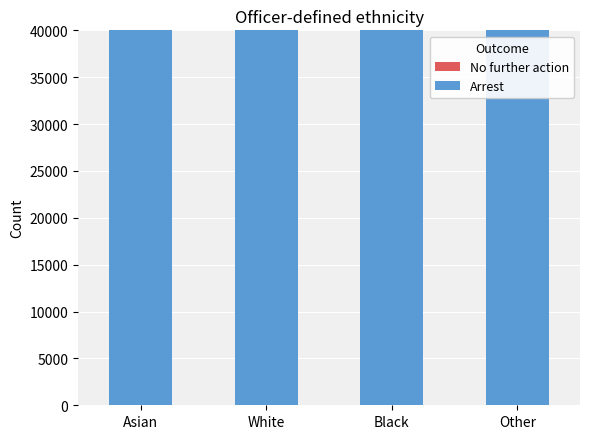

Is the value of No further action at Other greater than the value of Arrest at Black?

No